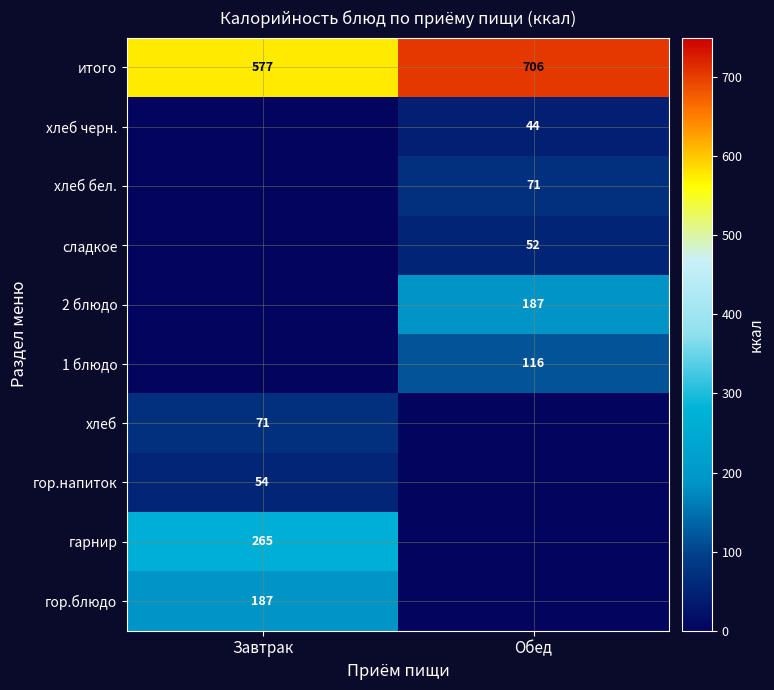

The value of гарнир at Завтрак is 265. True or false?

True